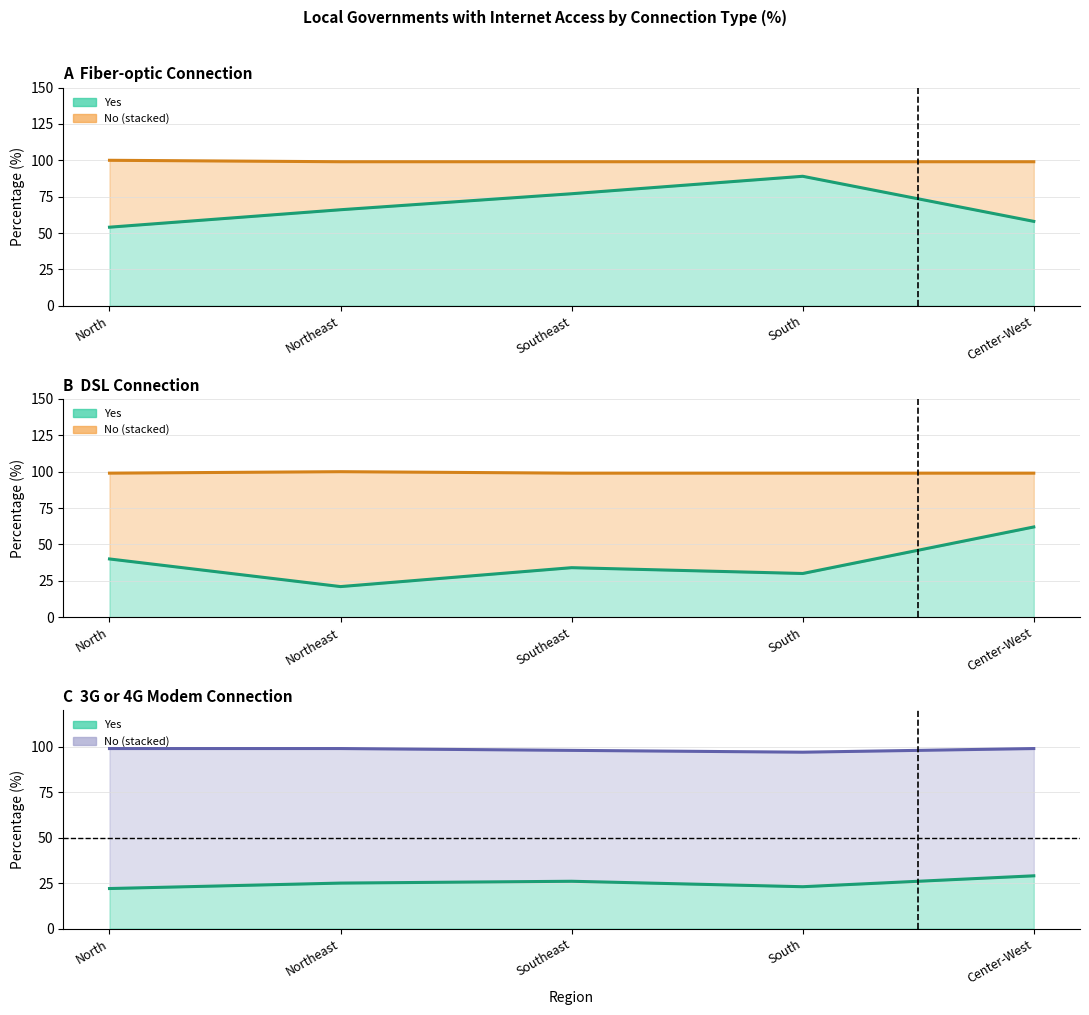

What is the average value of the 3G/4G Yes series?

25